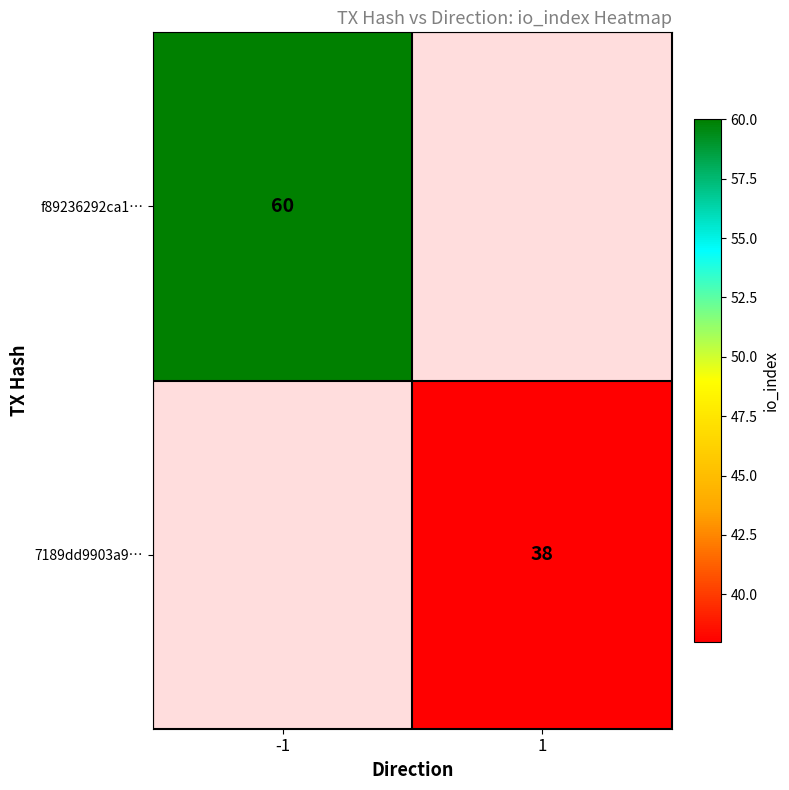

At how many categories does at least one series exceed 42?

1